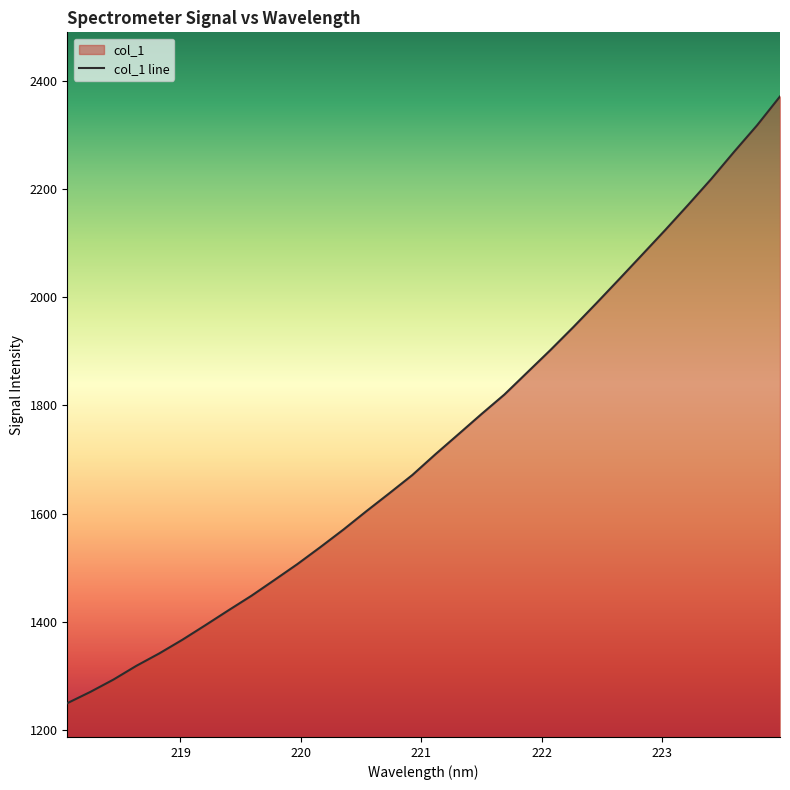

How many lines are shown in the chart?

1